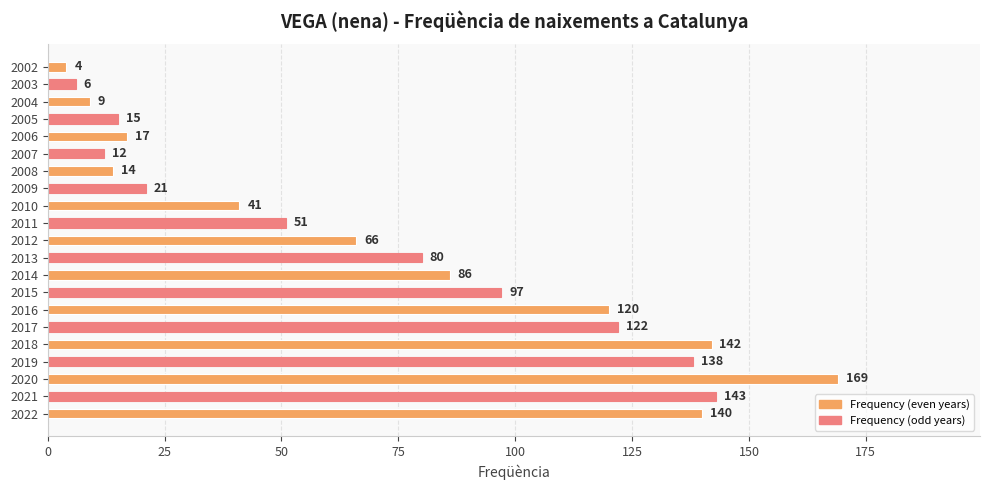

Which label corresponds to the largest value in the chart?

2020